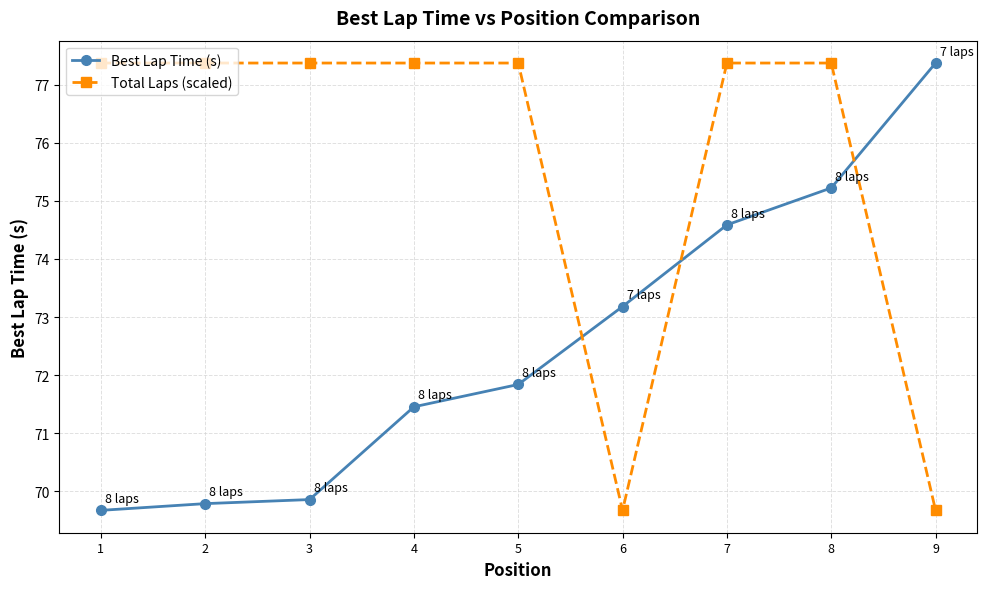

Reading left to right, list all the values displayed in this chart.

Best Lap Time (s): 1=69.7	2=69.8	3=69.9	4=71.5	5=71.8	6=73.2	7=74.6	8=75.2	9=77.4
Total Laps (scaled): 1=77.4	2=77.4	3=77.4	4=77.4	5=77.4	6=69.7	7=77.4	8=77.4	9=69.7